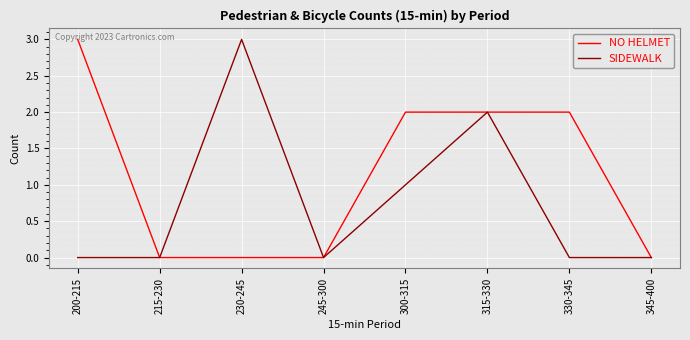

At 300-315, list the series in order from smallest to largest.

SIDEWALK, NO HELMET